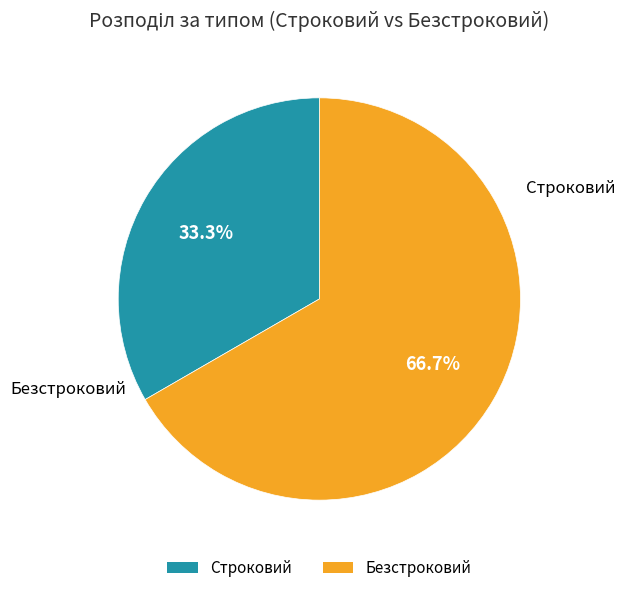

Is it true that Безстроковий is 67% of the pie?

True